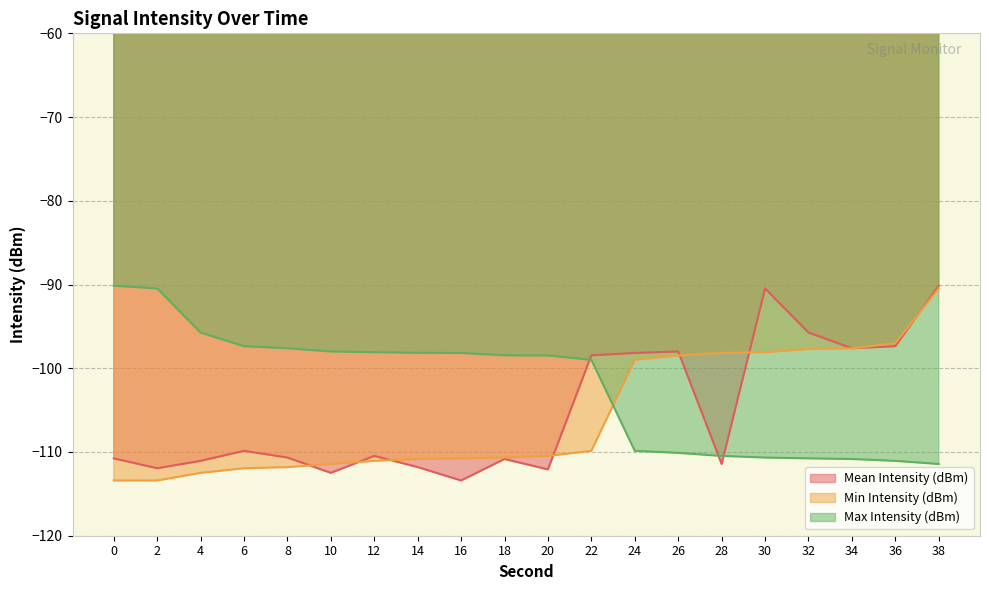

Where does the Min Intensity (dBm) series first go above -110?

22